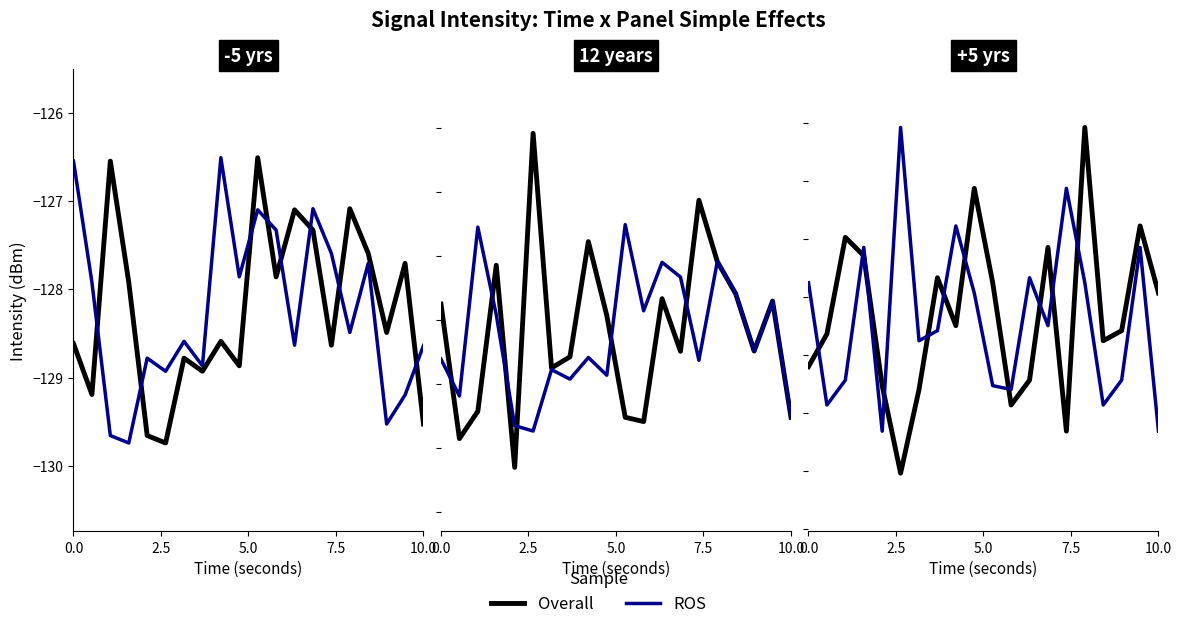

What is the smallest value displayed?

-129.7